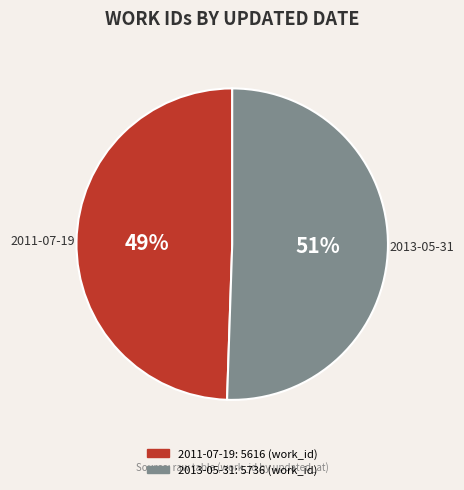

Approximately how many times larger is the value at 2011-07-19 compared to 2013-05-31?

1.0